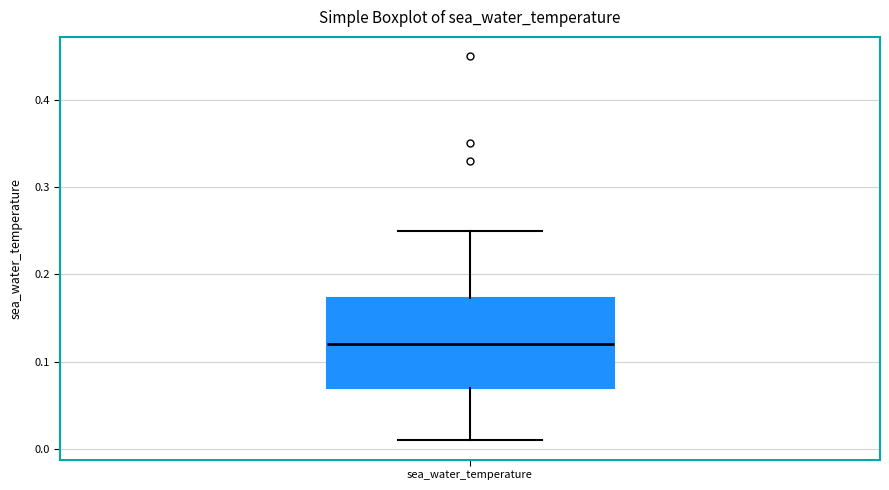

Read this box plot against the y-axis: the position of the median line, the range covered by the box, and the ends of both whiskers. The values are not printed on the chart, so give them approximately, as read against the axis.

median 0.12, box 0.07 to 0.17, whiskers 0.01 to 0.25